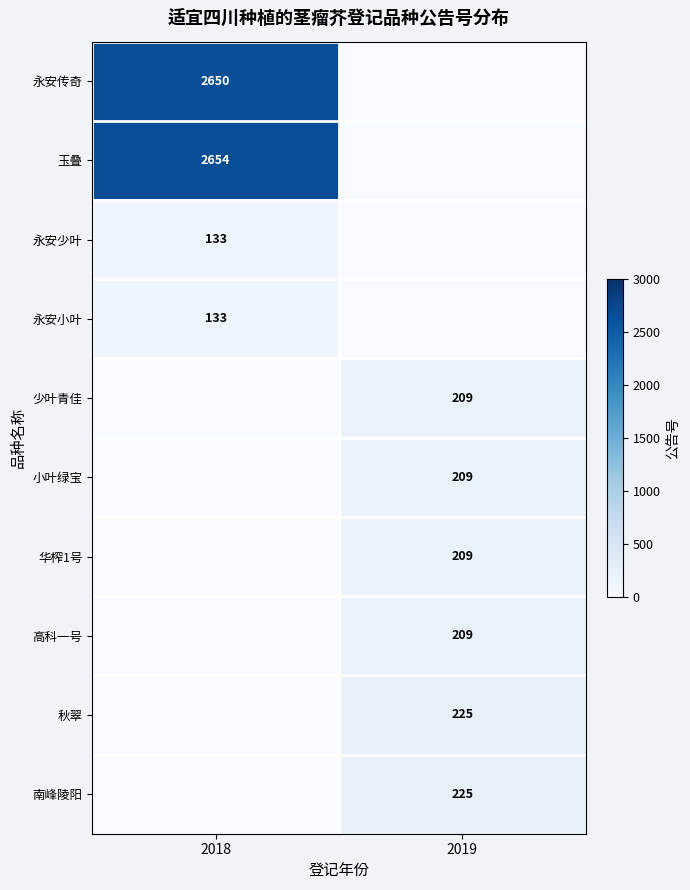

What is the difference between the highest and lowest values at 2018?

2654